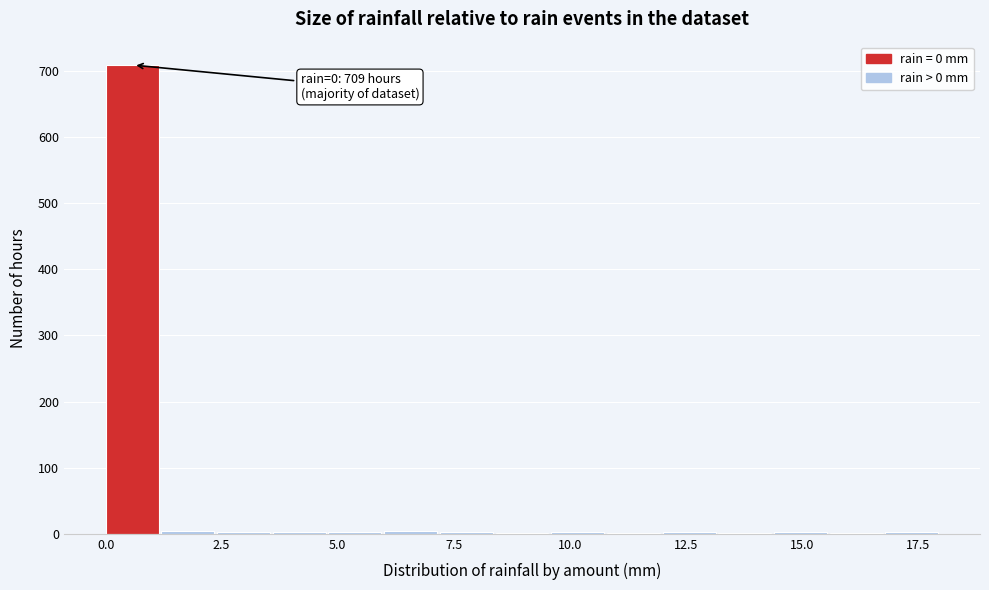

Around what value on the x-axis is the tallest bar? Give the approximate position of its centre, as read against the axis.

0.5